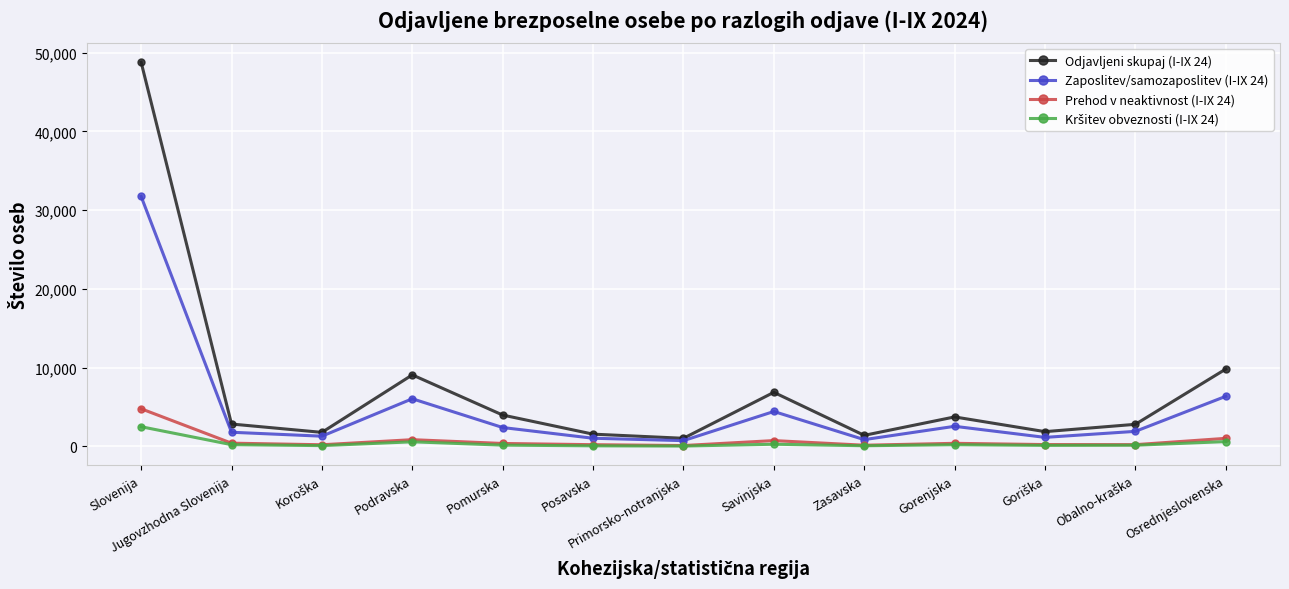

At which label does Zaposlitev/samozaposlitev (I-IX 24) reach its peak?

Slovenija